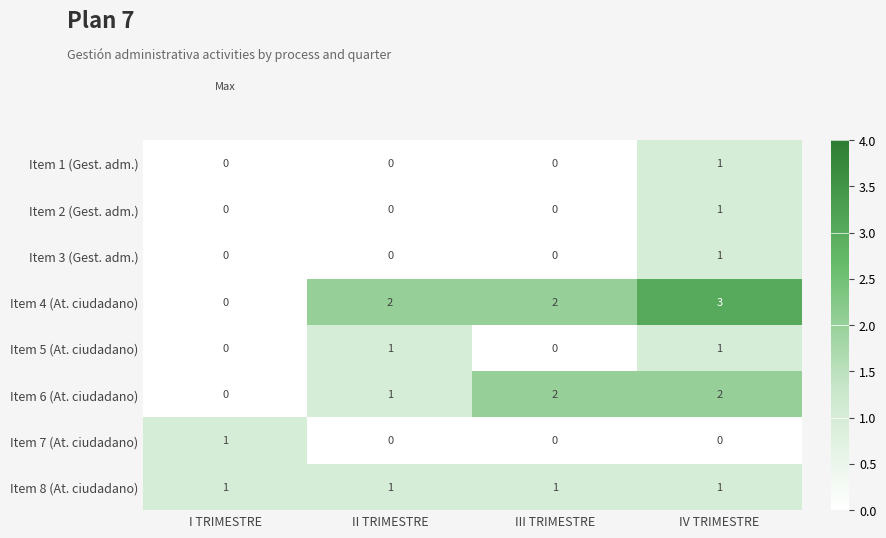

What is the greatest value displayed?

3